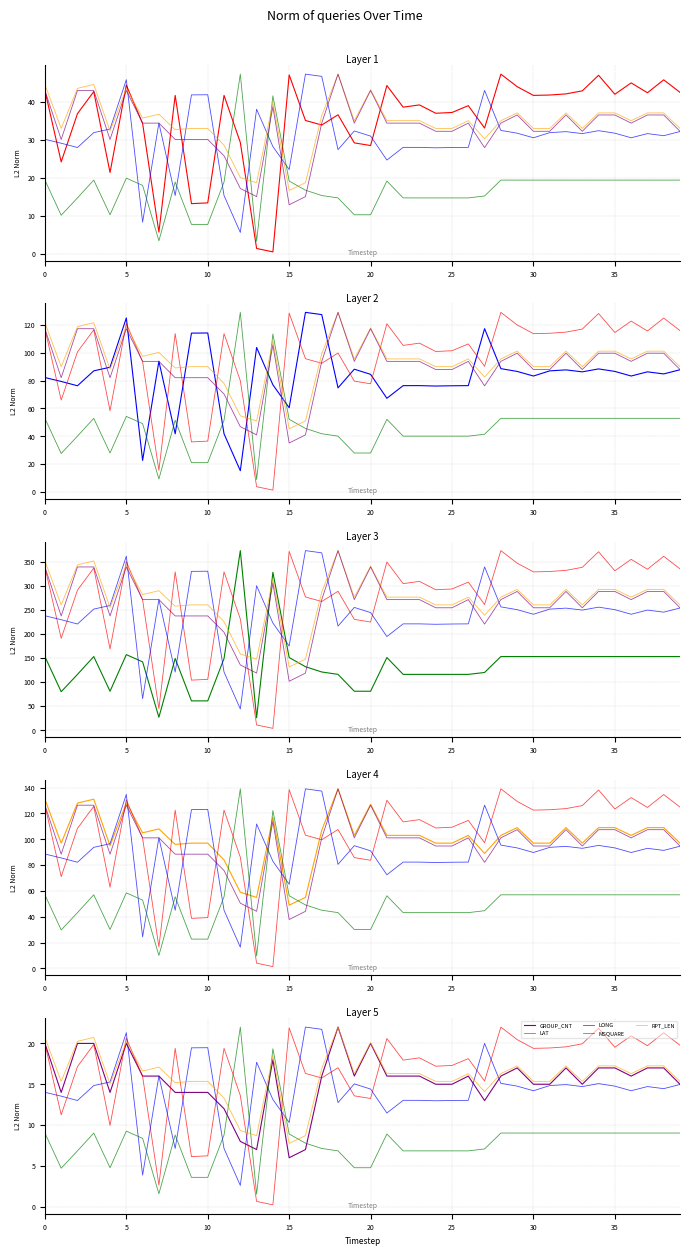

How many interior local peaks does the LAT series have?

13